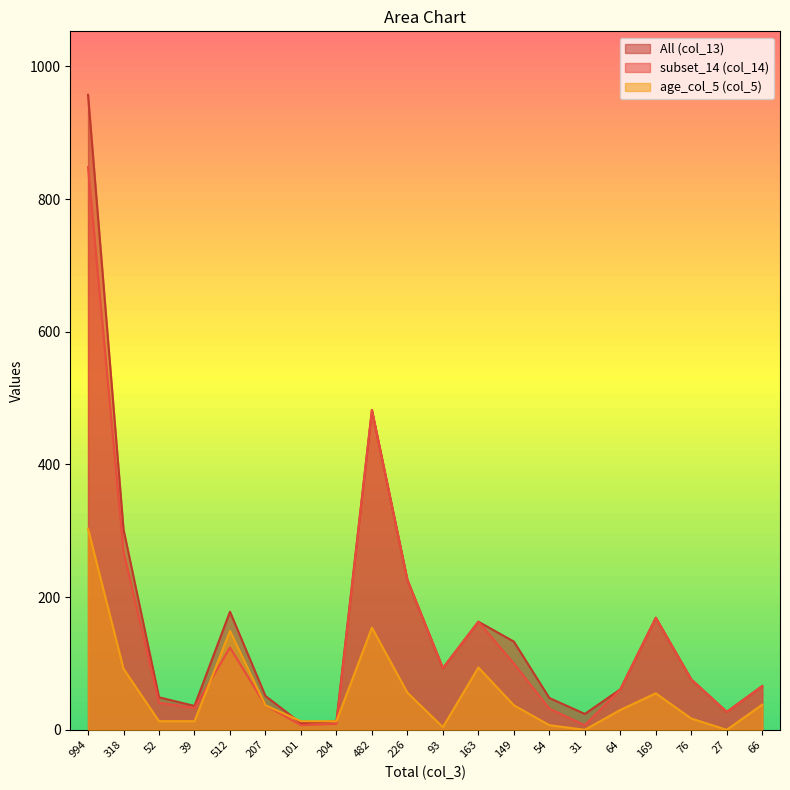

Rank the series at 39 from highest to lowest value.

col_13, col_14, col_5